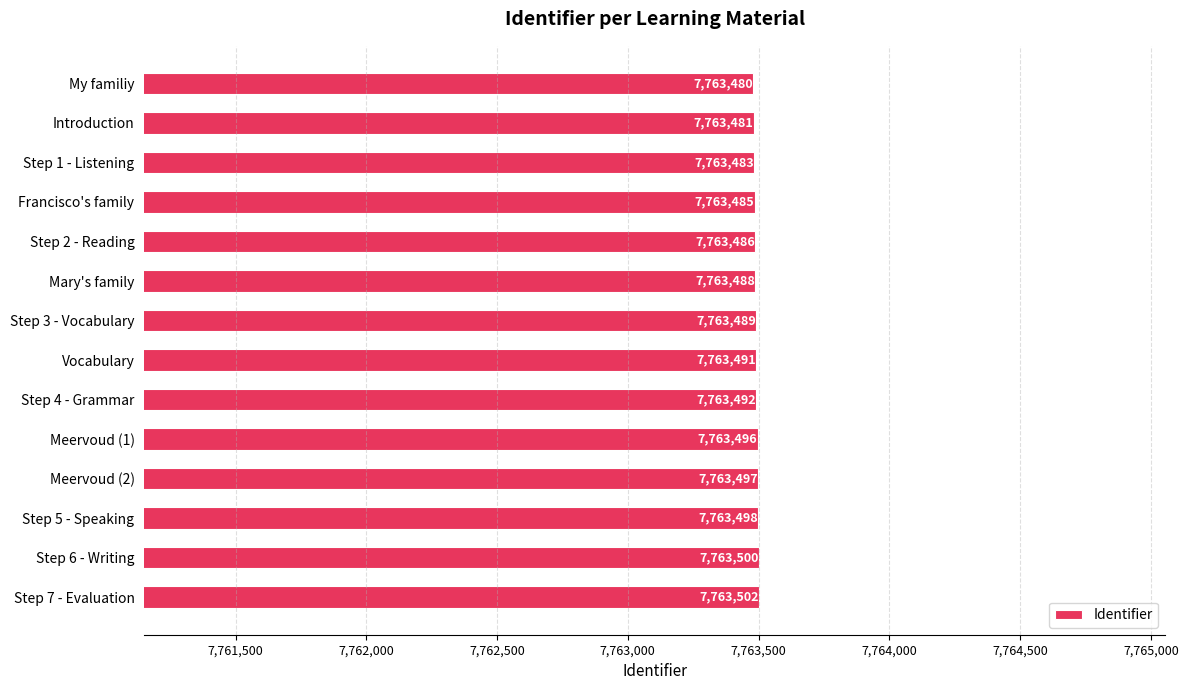

List the labels in order of value, largest first.

Step 7 - Evaluation, Step 6 - Writing, Step 5 - Speaking, Meervoud (2), Meervoud (1), Step 4 - Grammar, Vocabulary, Step 3 - Vocabulary, Mary's family, Step 2 - Reading, Francisco's family, Step 1 - Listening, Introduction, My familiy